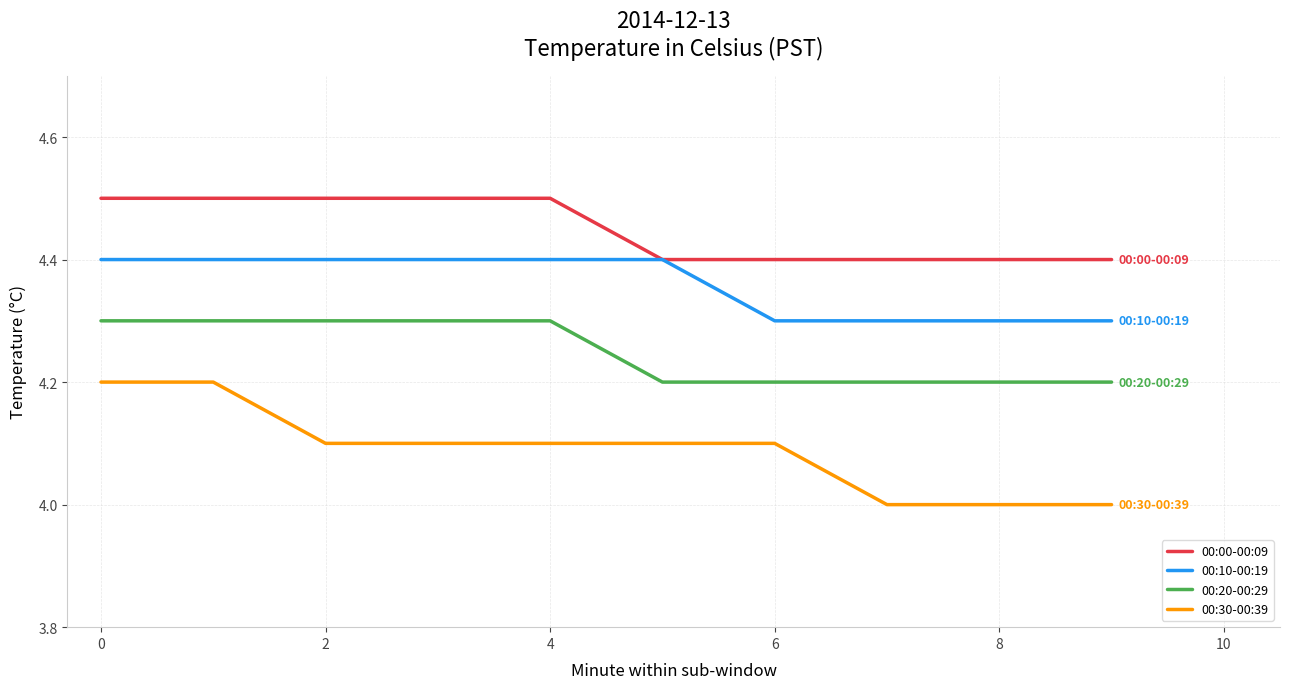

Which series has the largest total across all categories?

00:00-00:09